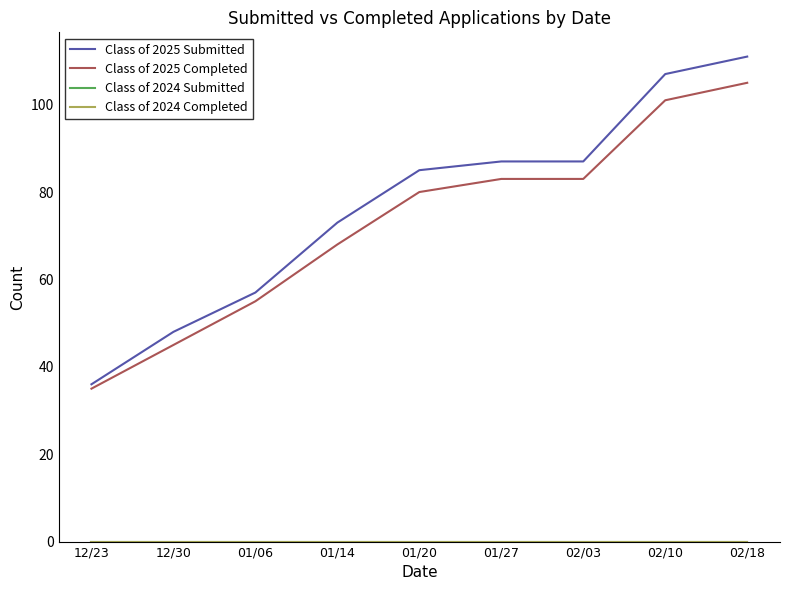

Does the chart have visible grid lines?

No